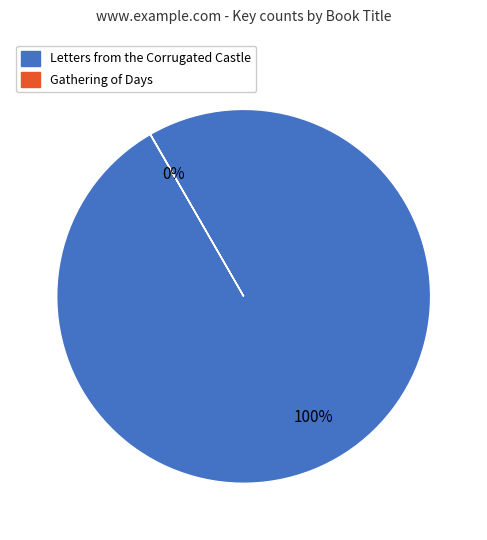

To the nearest percent, what percentage of the pie is Letters from the Corrugated Castle?

100%